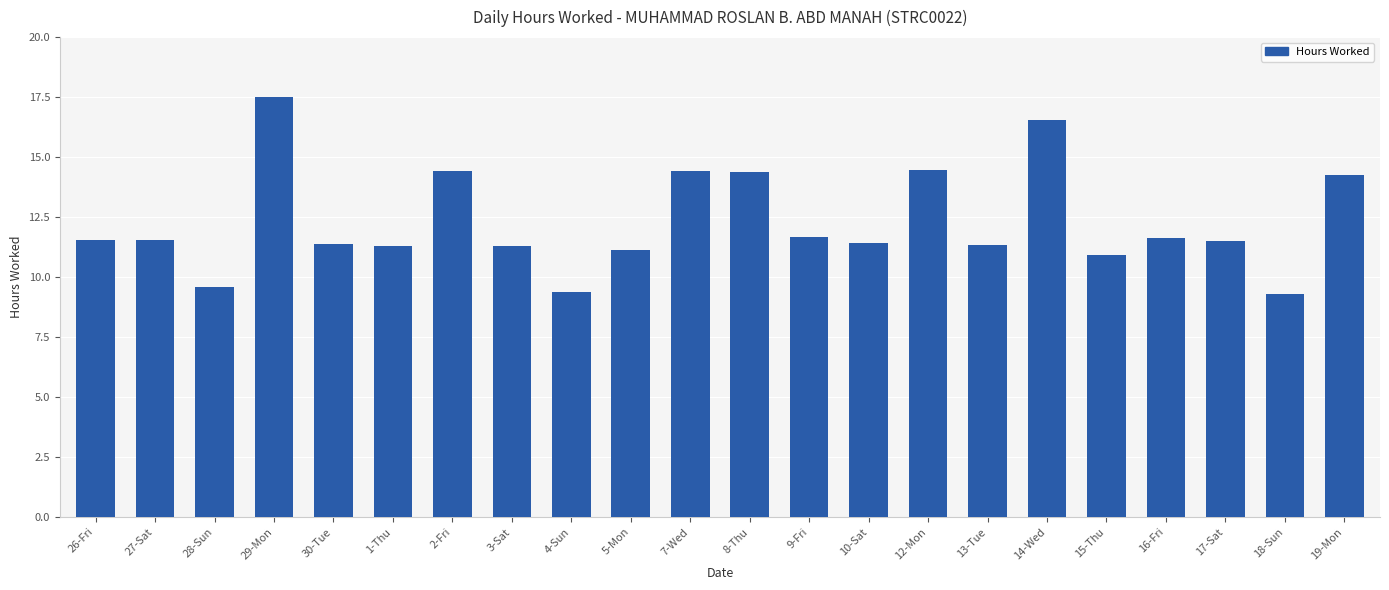

Is it true that the value at 10-Sat is 4.8?

False